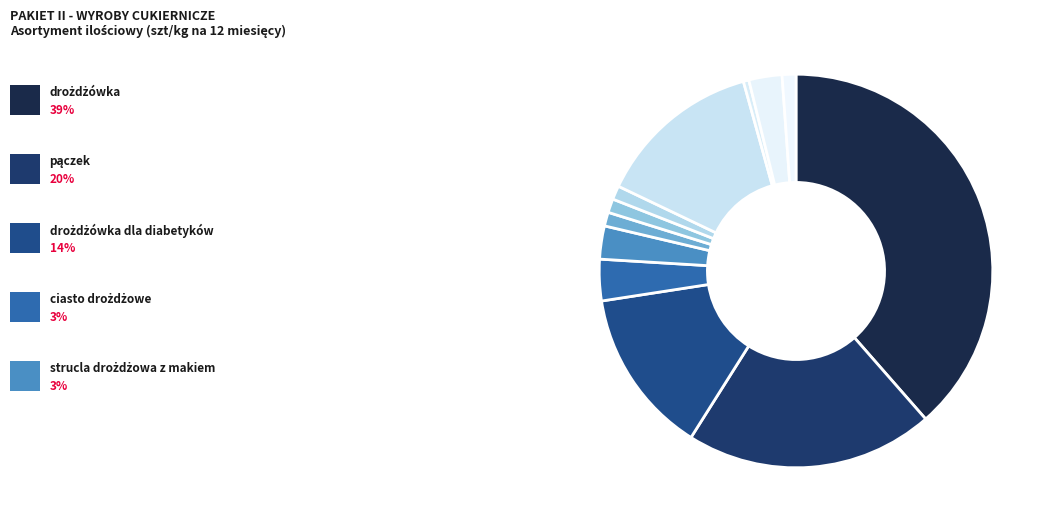

How many segments does this pie chart have?

12